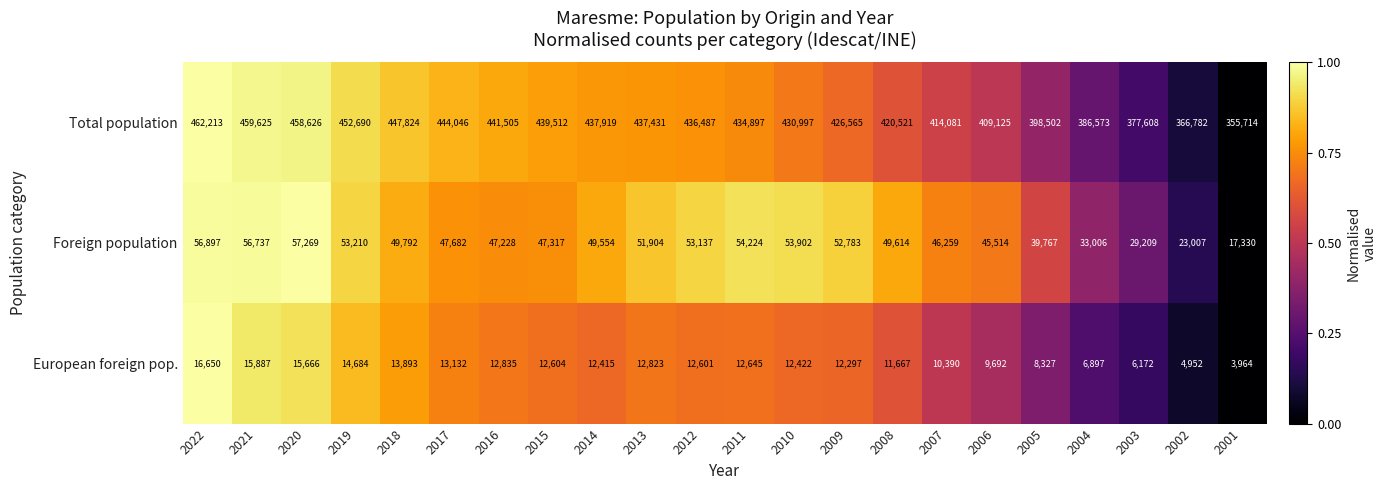

What value does the Foreign population series have at 2019, to the nearest 10?

53210